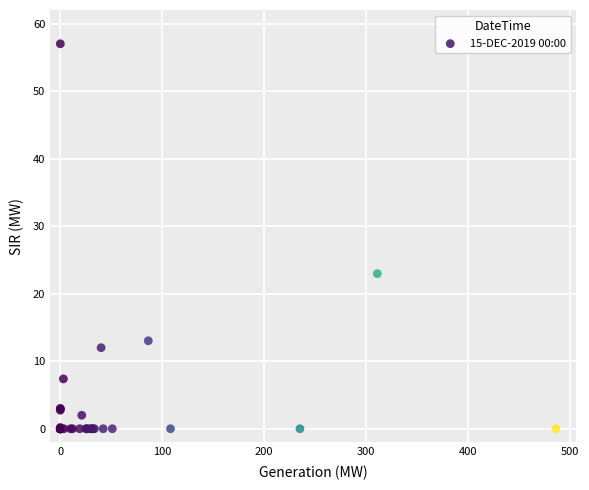

What Y value in the scatter plot is closest to 28?

23.0